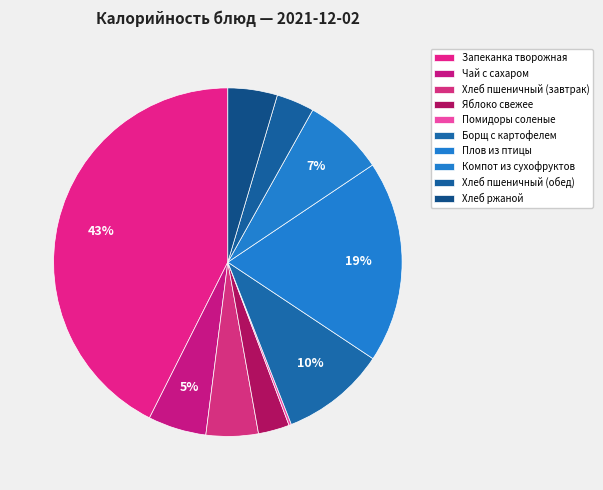

What is the ratio of the value at Компот из сухофруктов to the value at Борщ с картофелем?

0.8